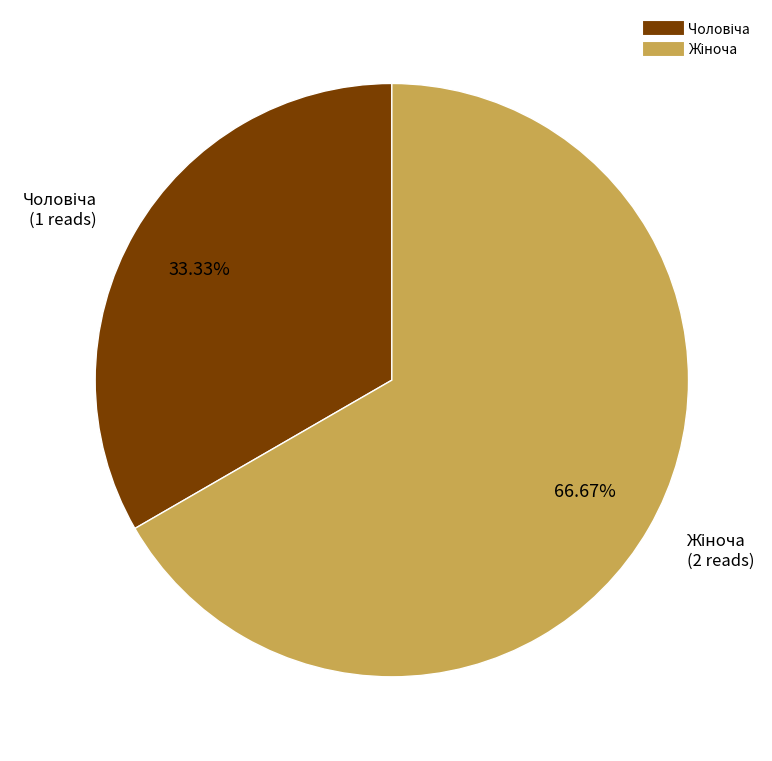

Is there a majority slice in this chart?

Yes